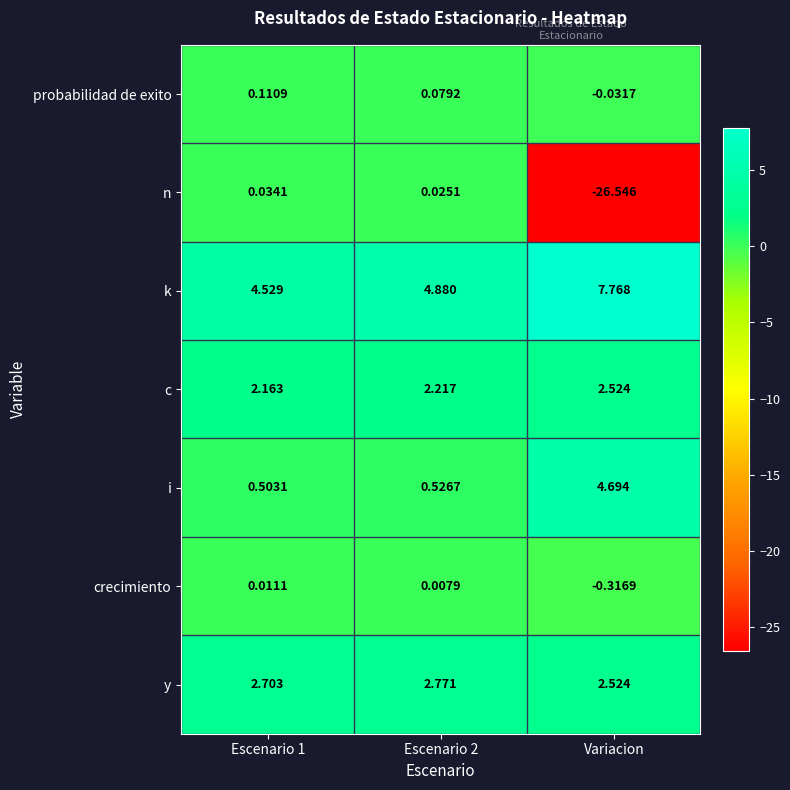

At which category does the chart reach its minimum across all series?

Variacion